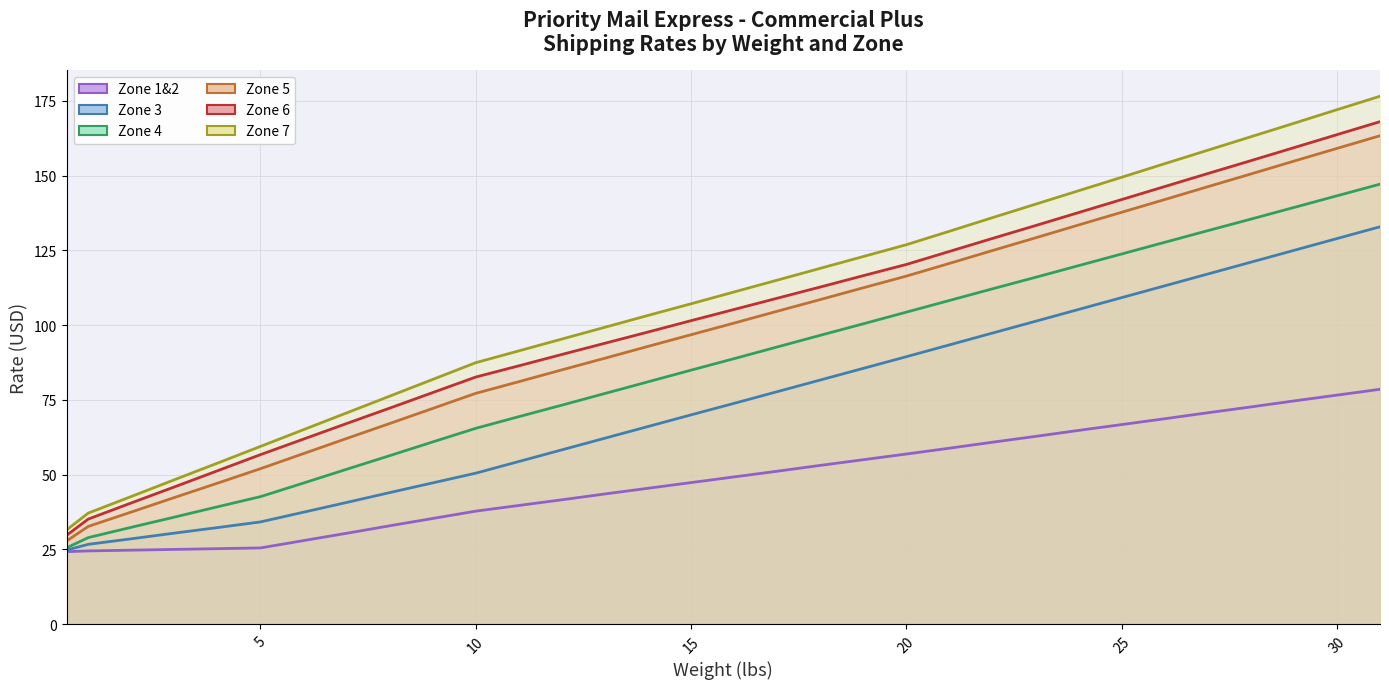

How many data points in Zone 5 are above 100?

16